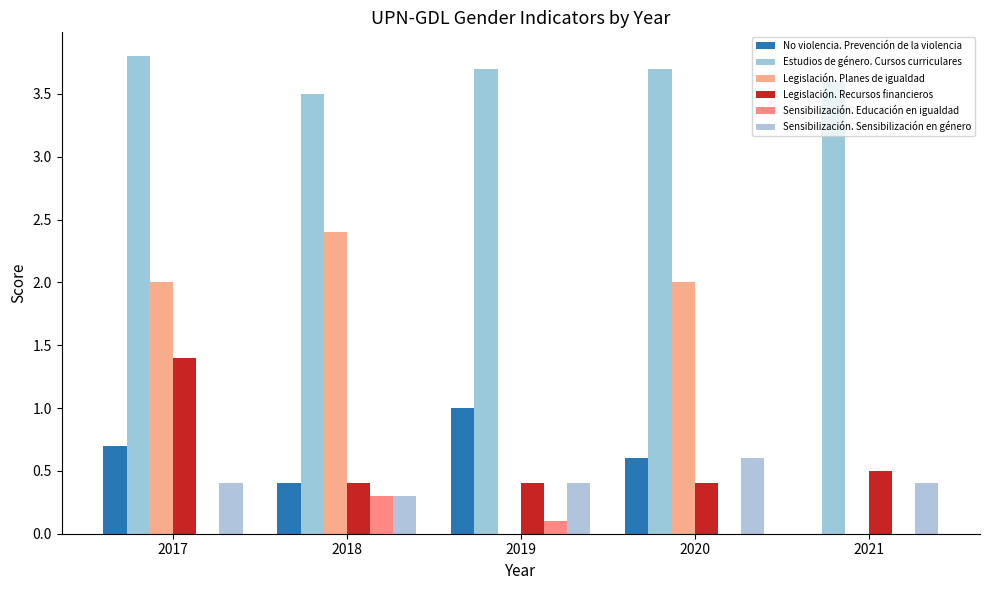

How many groups of bars are there?

5